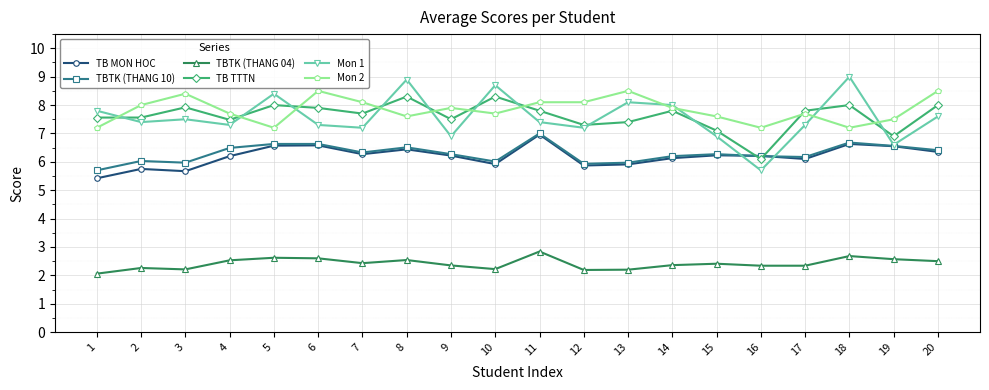

How many interior local peaks does the TB TTTN series have?

6